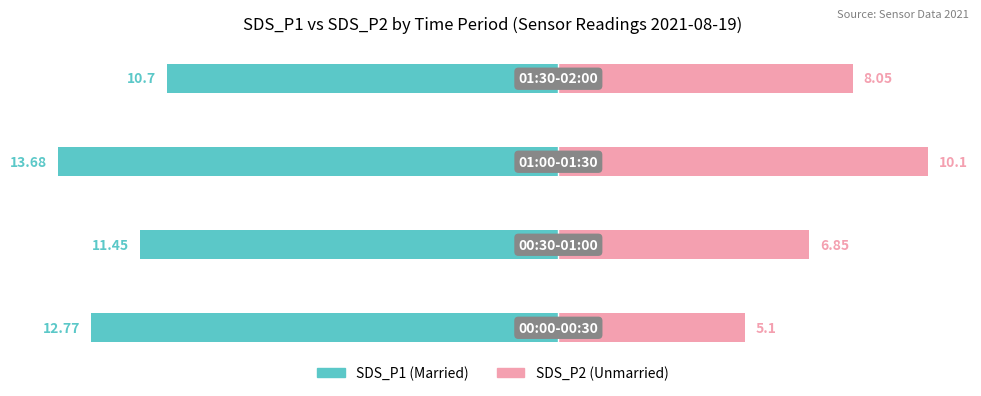

Reading left to right, list all the values displayed in this chart.

Married: 0=-12.8	1=-11.4	2=-13.7	3=-10.7
Unmarried: 0=5.1	1=6.8	2=10.1	3=8.1